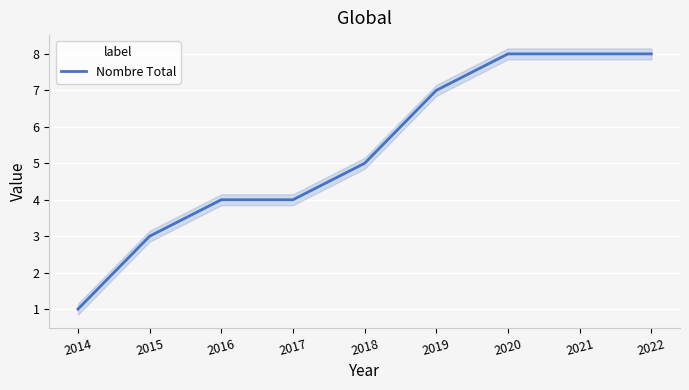

What is the value of the 6th point from the left?

7